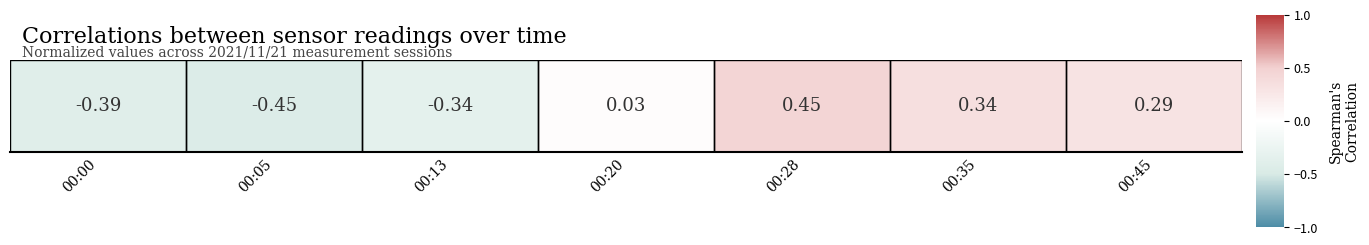

What is the change in value from 00:20 to 00:45?

+0.3